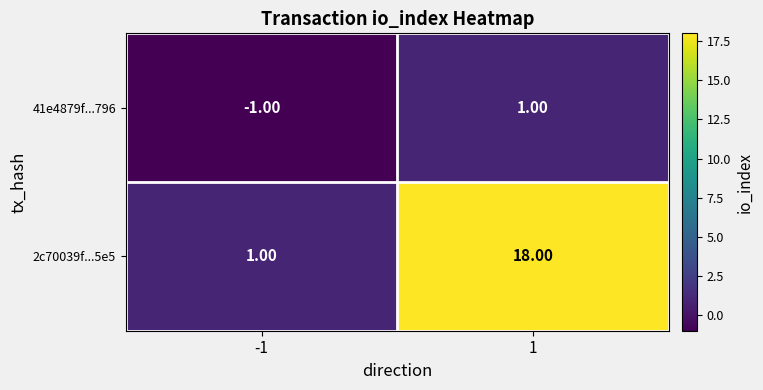

What is the difference between the 2c70039f...5e5 values at -1 and 1?

17